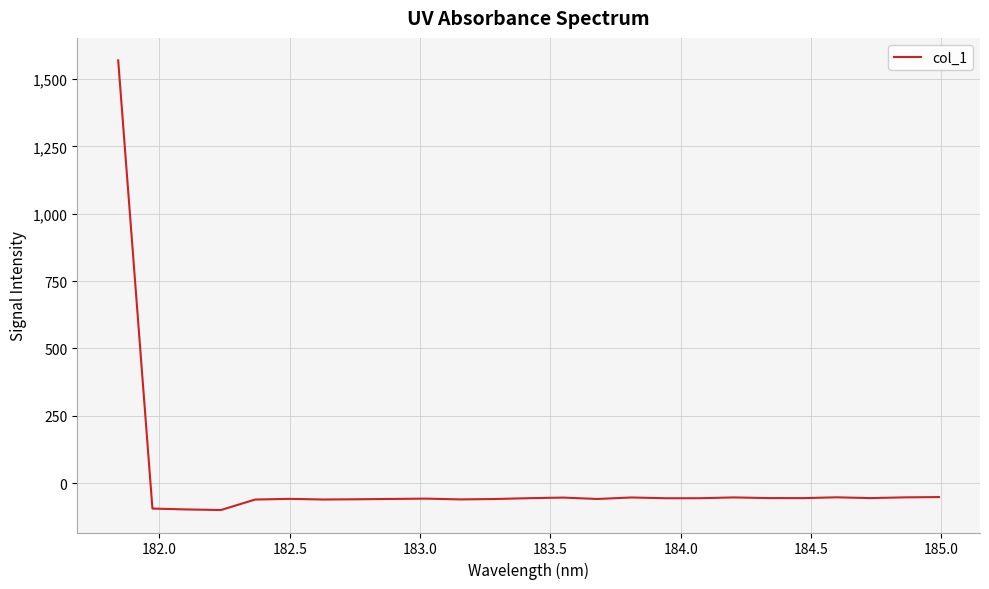

What is the difference between the maximum and minimum values?

1668.5